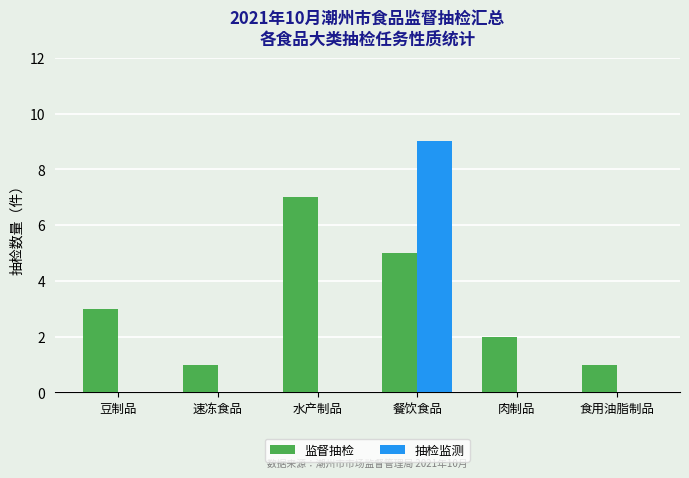

Is it true that 抽检监测 equals 0 at 豆制品?

True